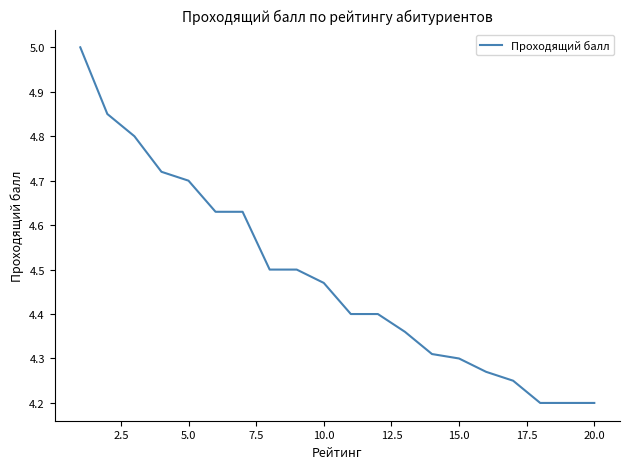

What is the difference between the maximum and minimum values?

0.8